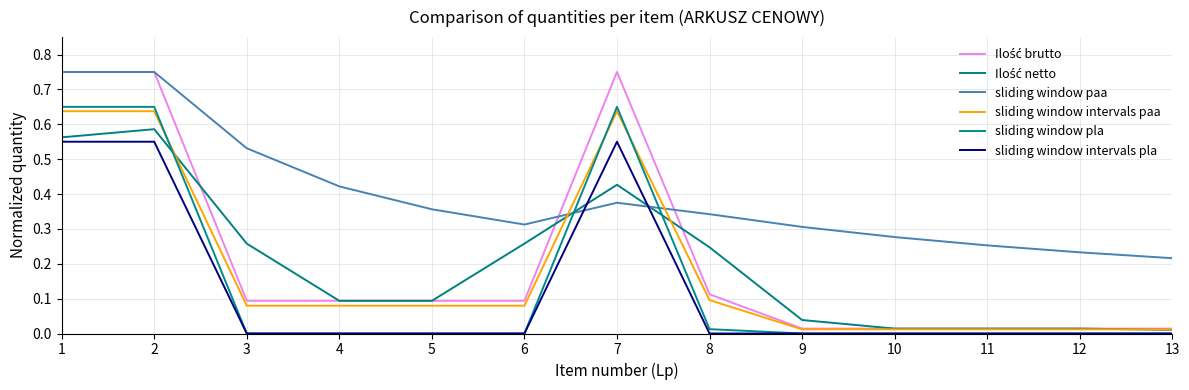

Does the chart have visible grid lines?

Yes